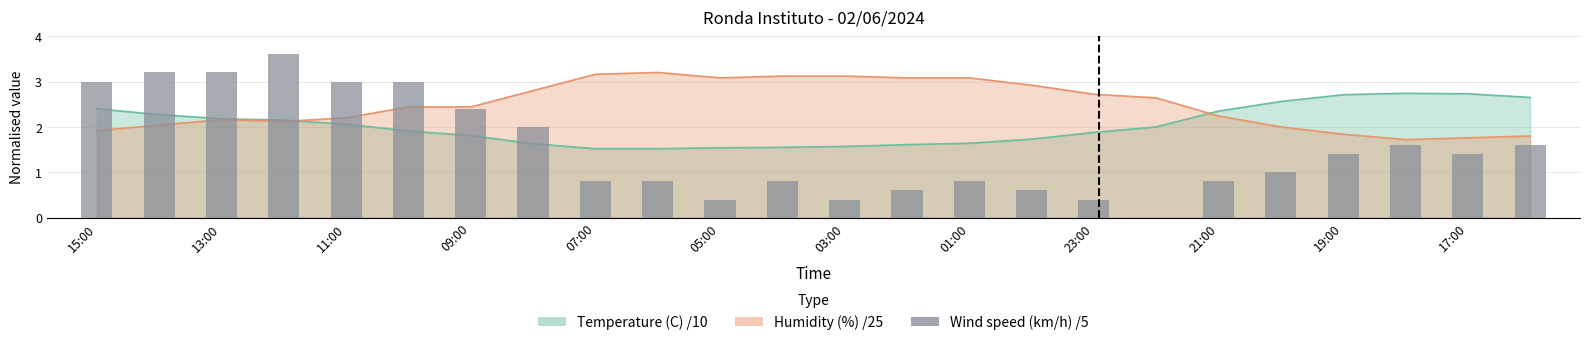

Count the number of values greater than 1.

12